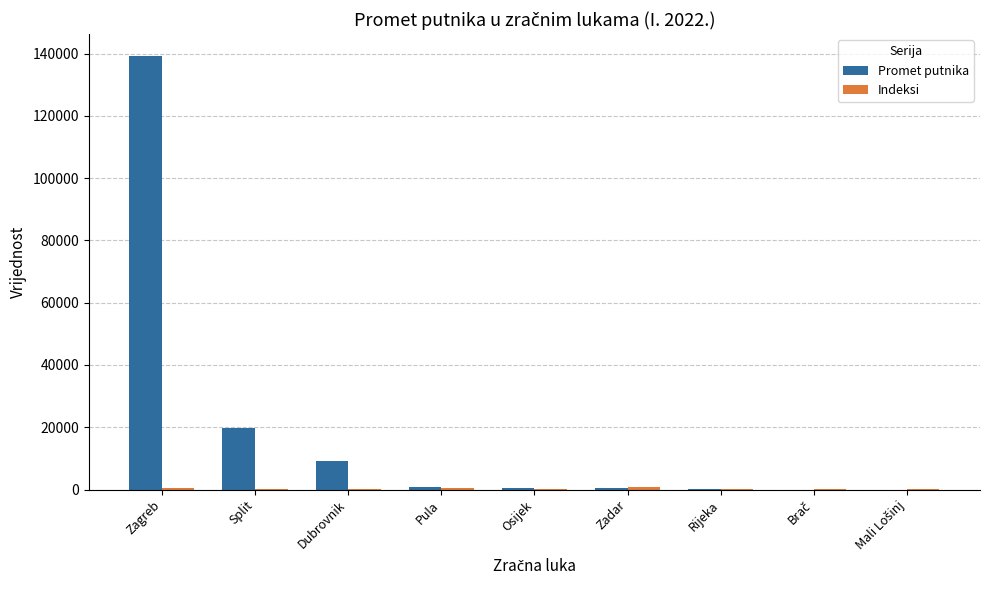

Which series has the largest total across all categories?

Promet putnika